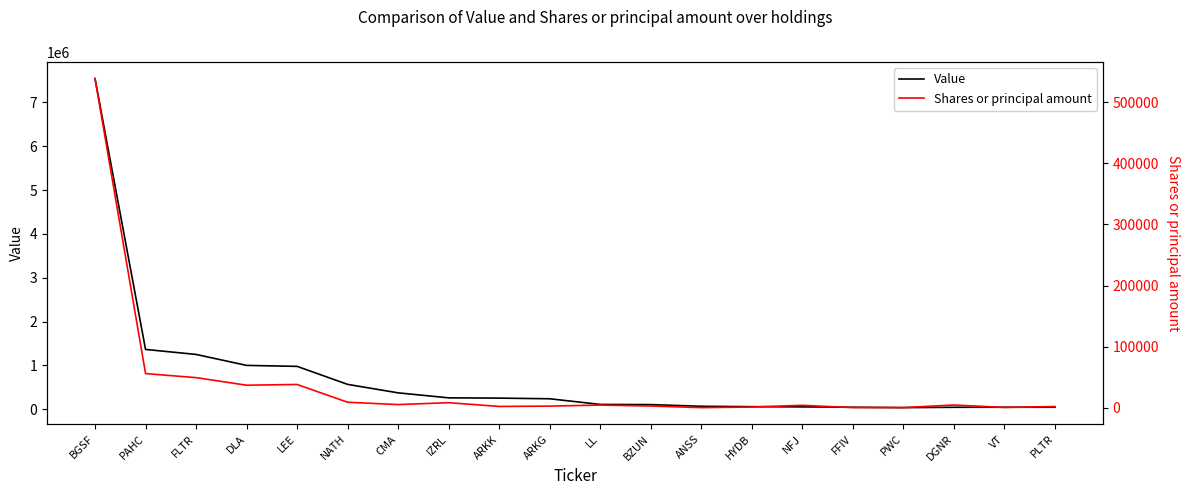

True or false: Value and Shares or principal amount cross at least once.

False